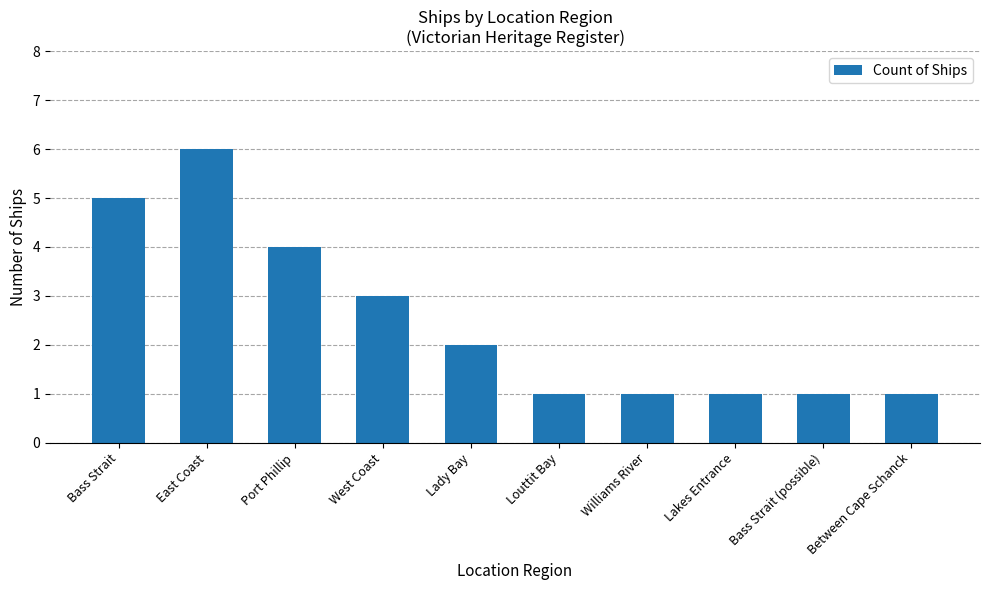

What is the sum of the values at Louttit Bay and Bass Strait?

6